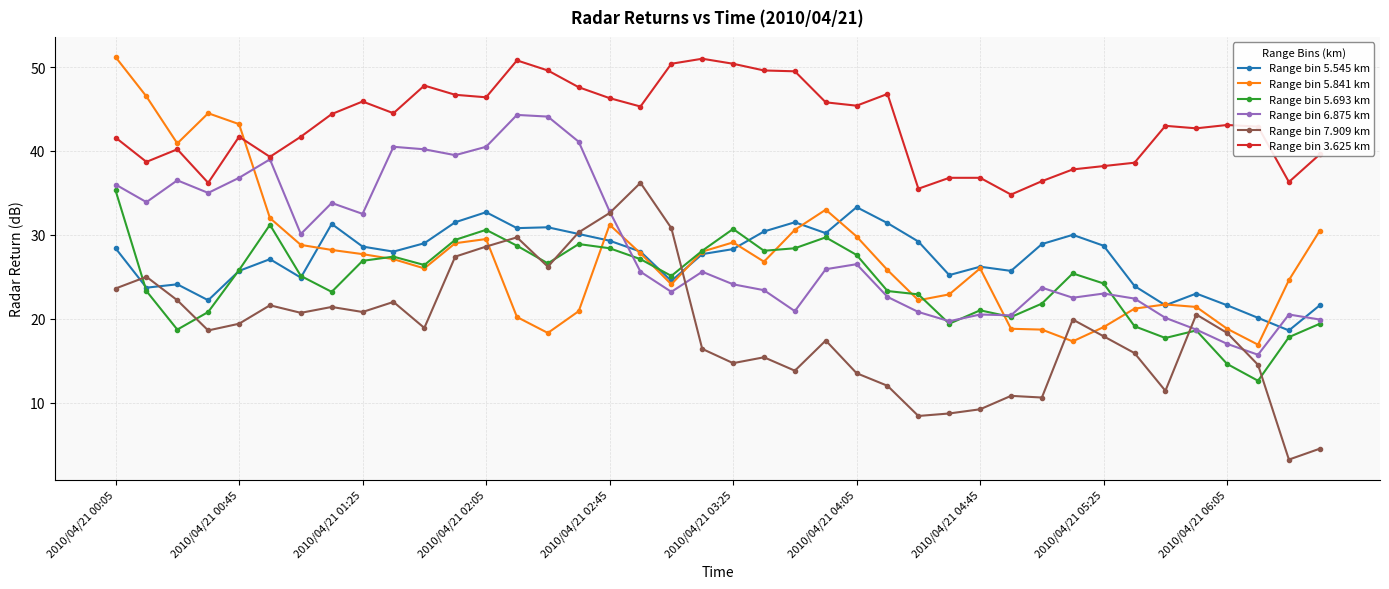

True or false: Range bin 5.693 km and Range bin 3.625 km cross at least once.

False